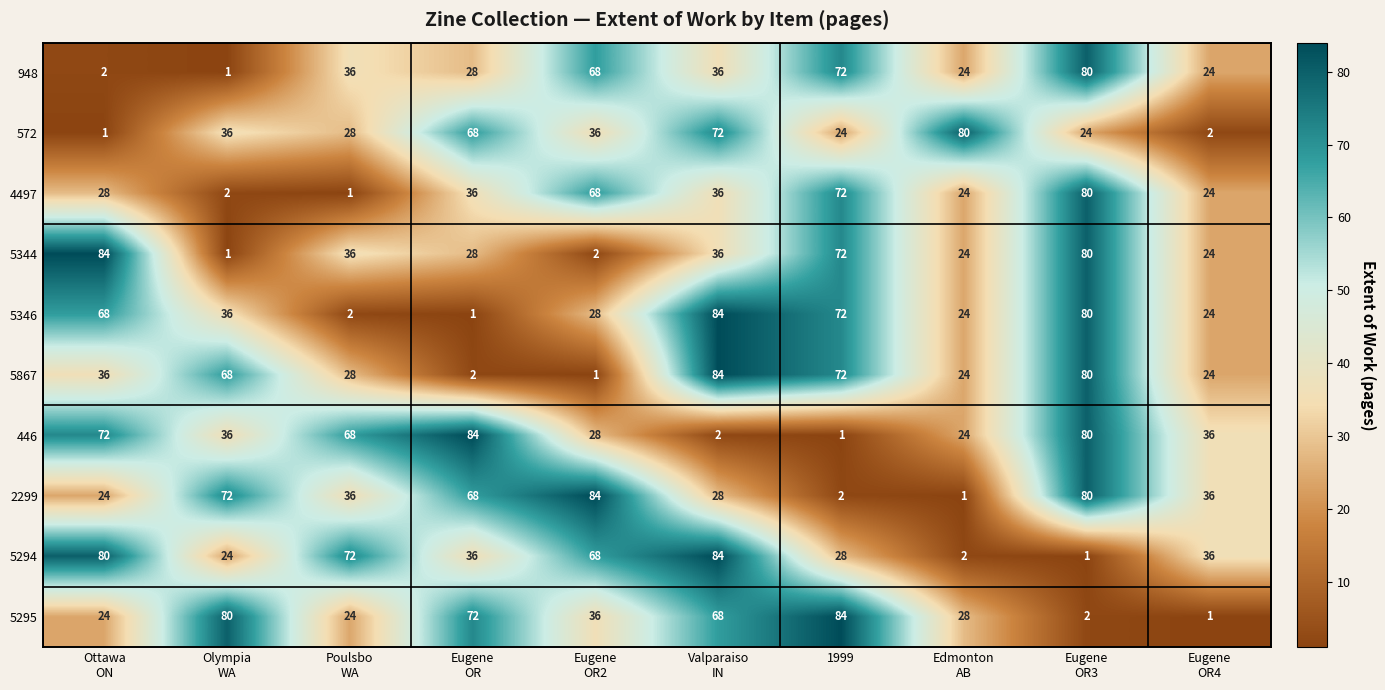

What is the maximum value shown in the chart?

84